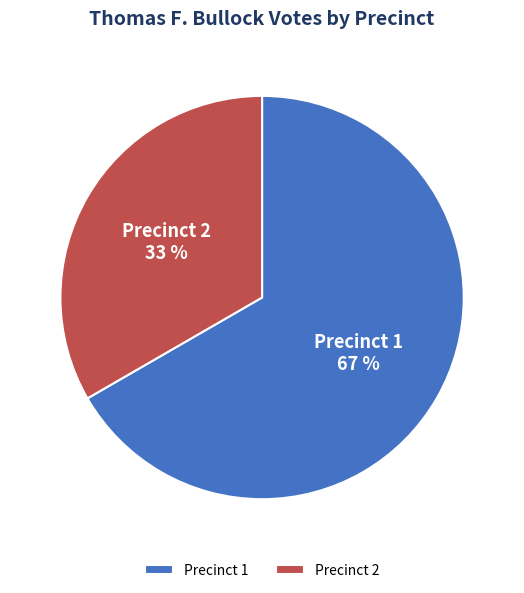

Combined, do Precinct 1 and Precinct 2 account for over 50%?

Yes